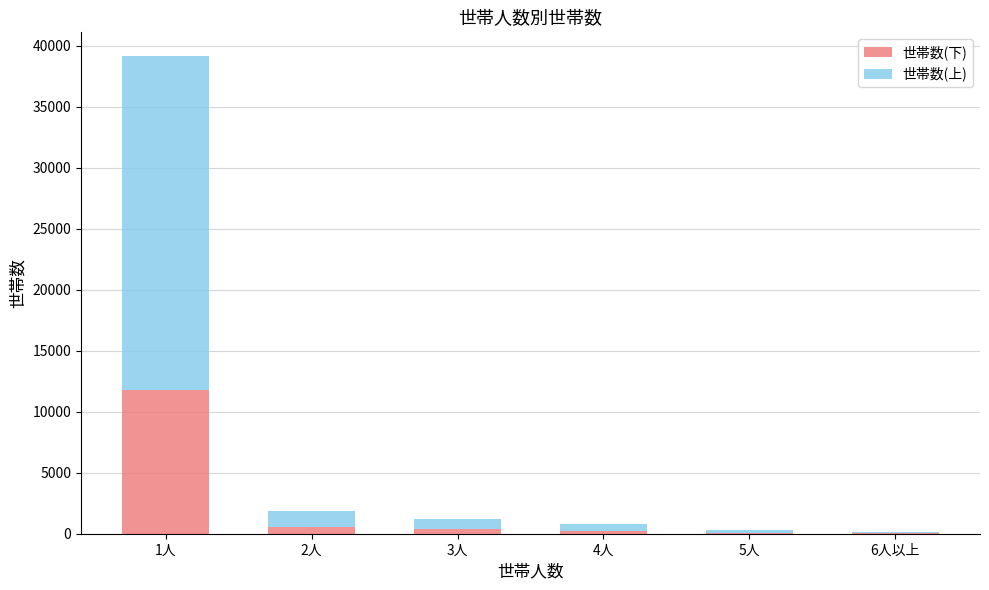

Which category has the highest value in the 世帯数(下) series?

1人